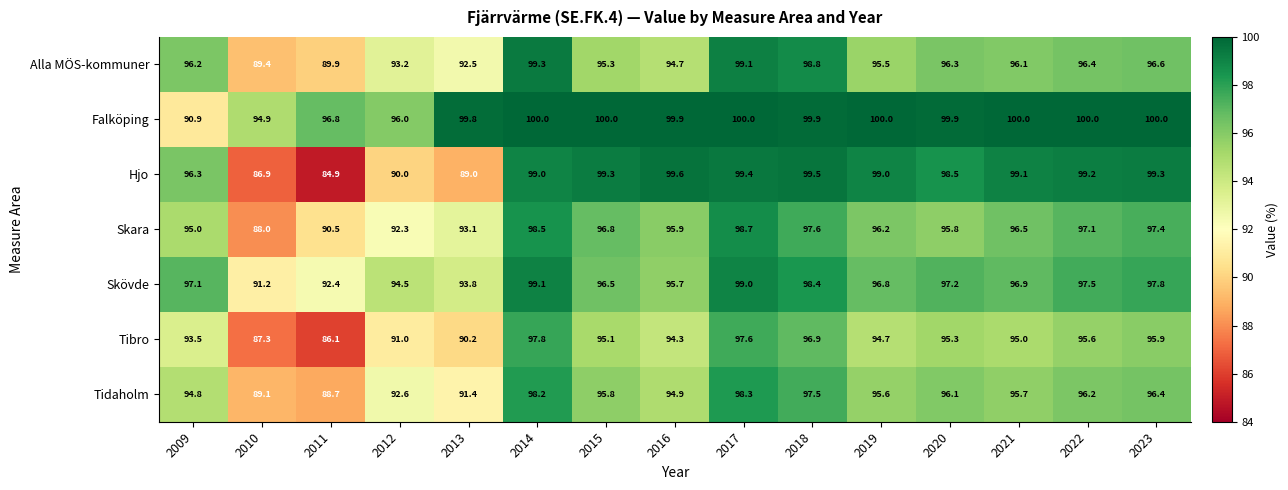

Where does the Skövde series first go above 96?

2009